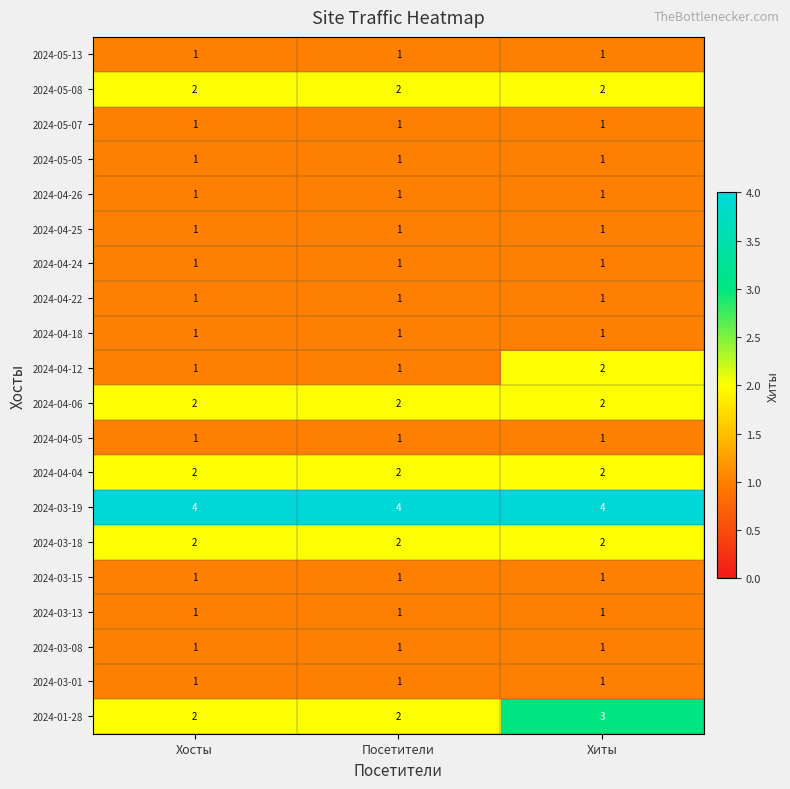

What is the total value across all series at Хиты?

30